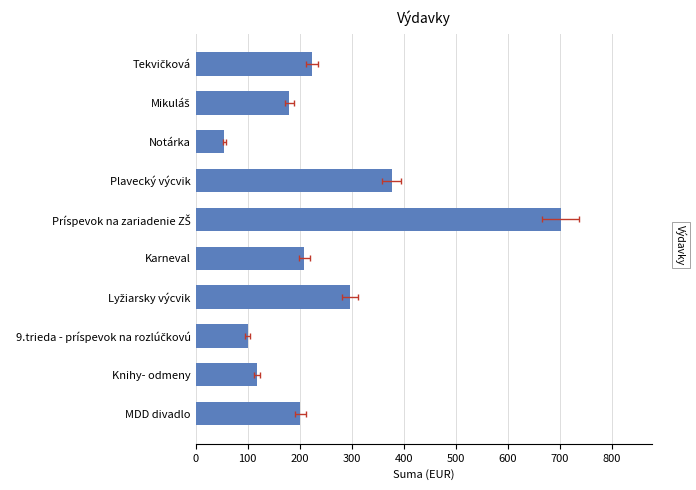

The chart shows a value of 82.4 at Mikuláš. True or false?

False